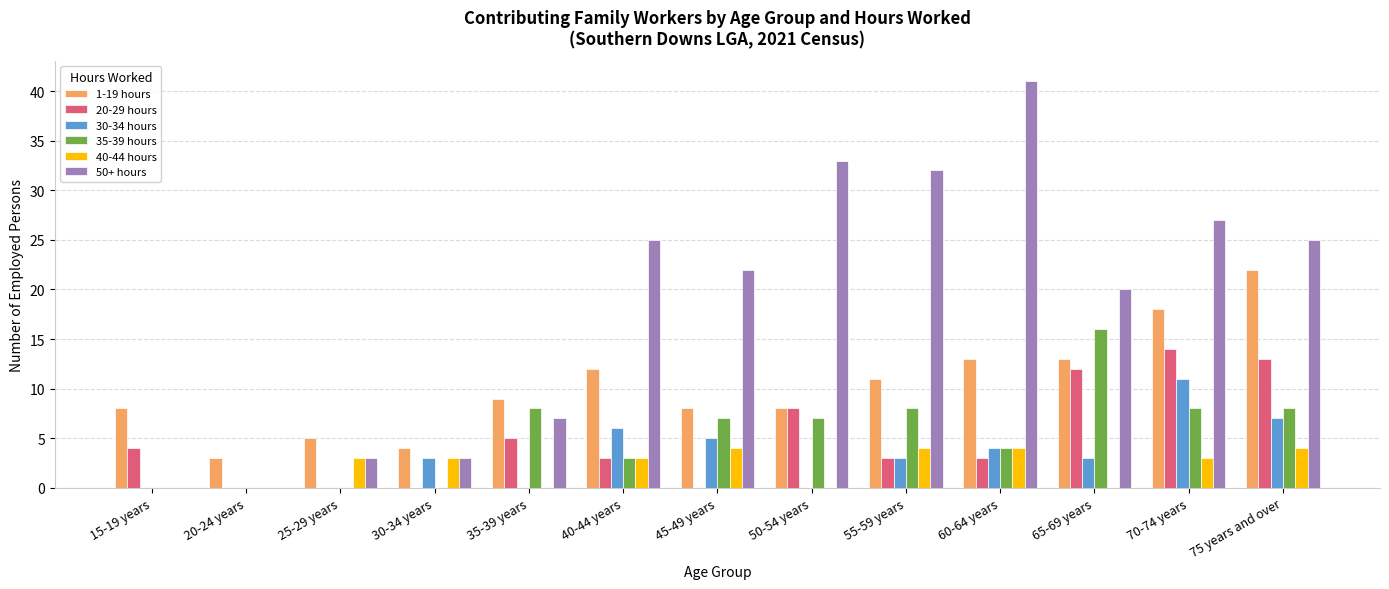

Count the number of categories in the chart.

13